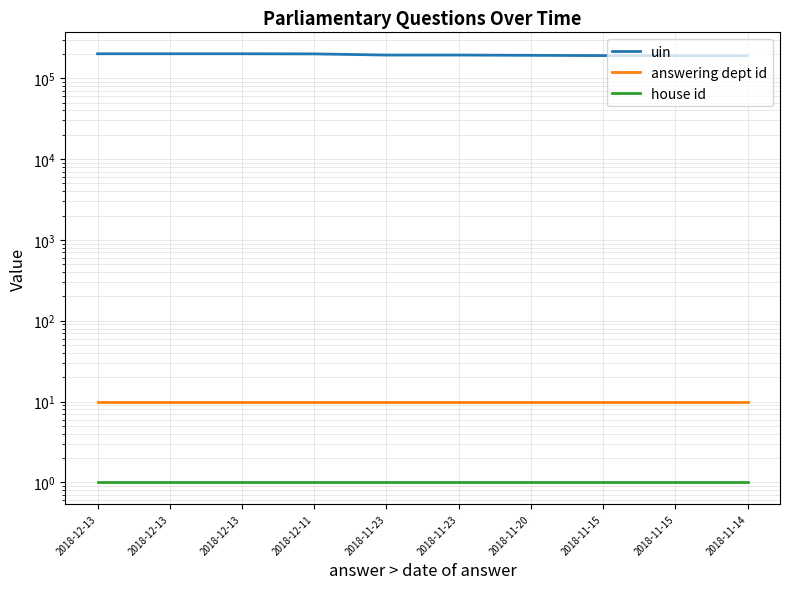

What are all the series names shown in the legend?

uin, answering dept id, house id